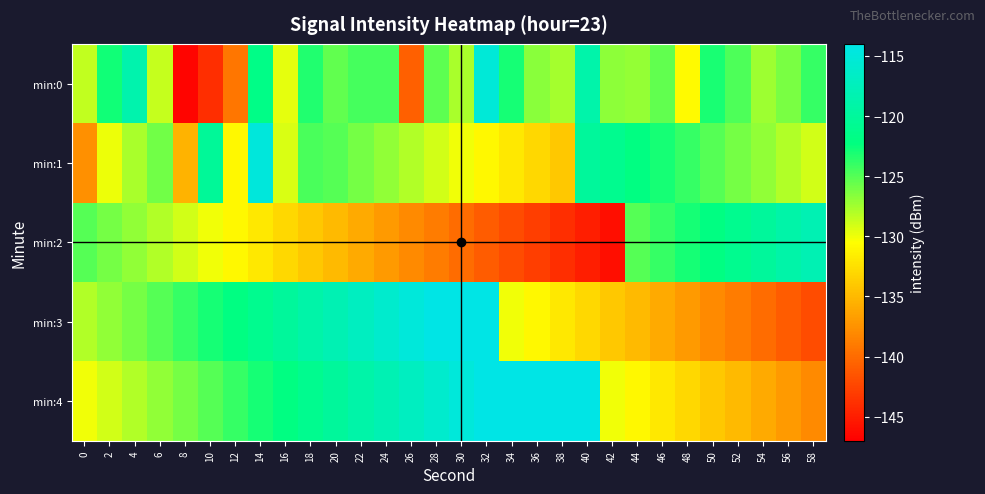

At 18, list the series in order from smallest to largest.

min:2, min:1, min:0, min:4, min:3